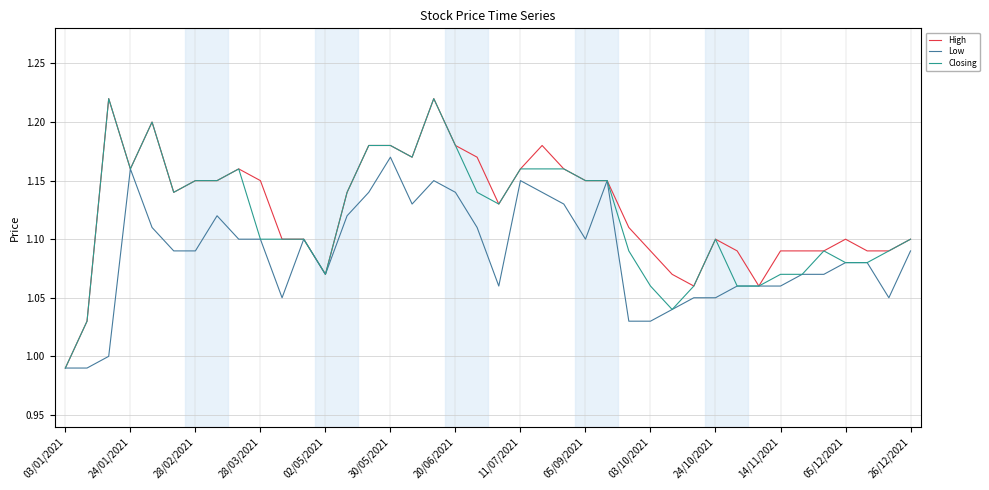

Rank the series by their average value, from highest to lowest.

High, Closing, Low